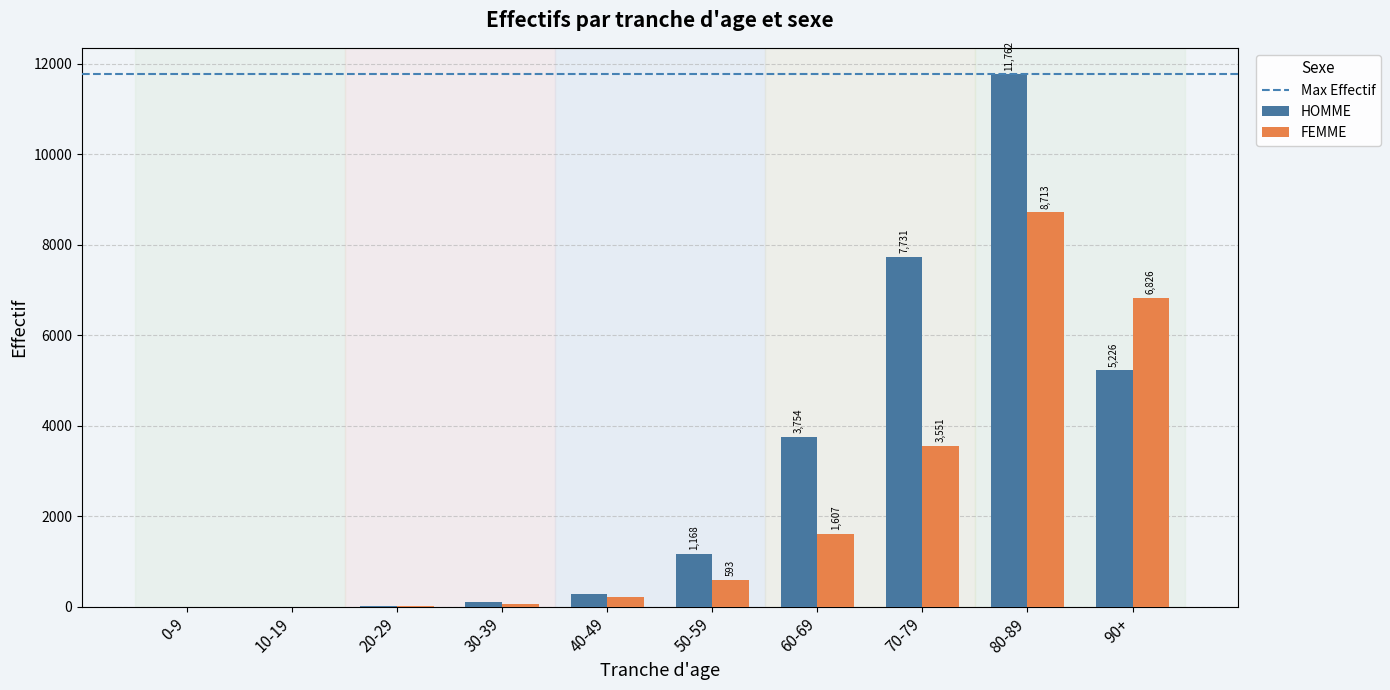

Is the value of HOMME at 20-29 greater than the value of FEMME at 10-19?

Yes